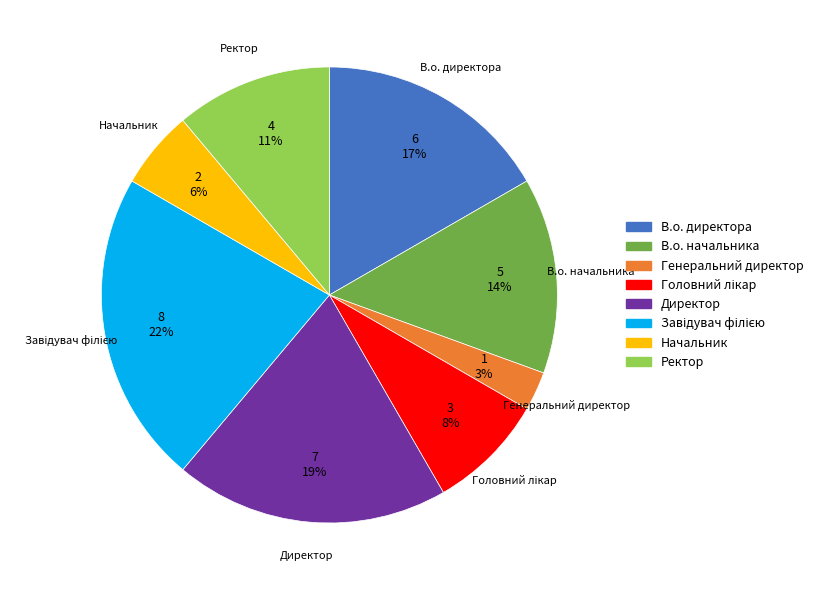

To the nearest percent, what is the difference between the largest and smallest slice percentages?

19%